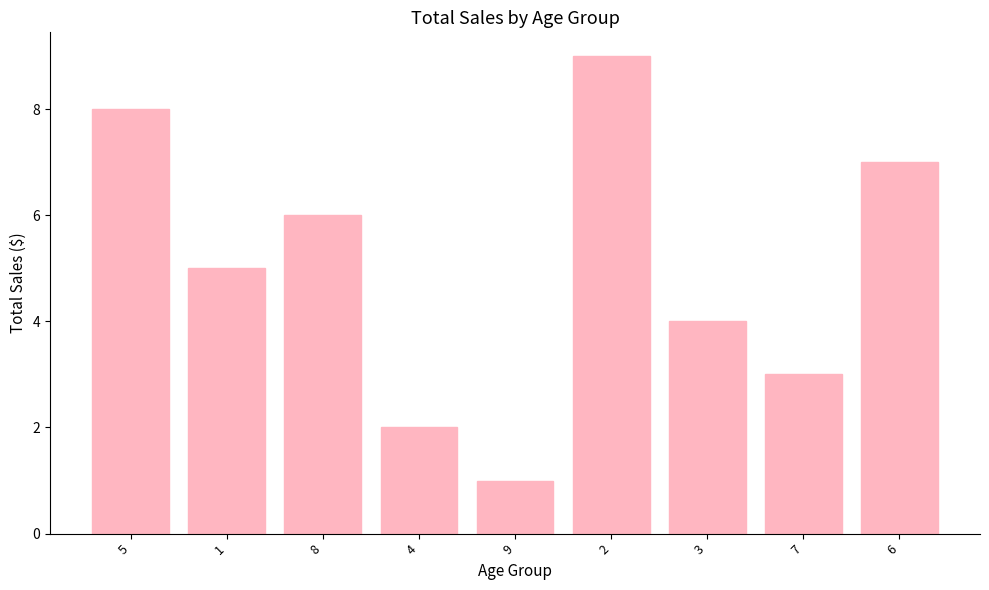

At which label does the data first exceed 5?

5